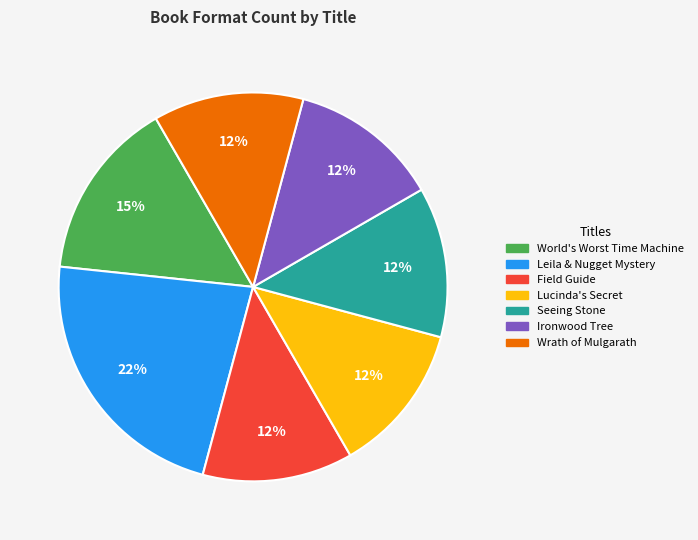

To the nearest percent, what is the combined percentage of Seeing Stone and Field Guide?

25%